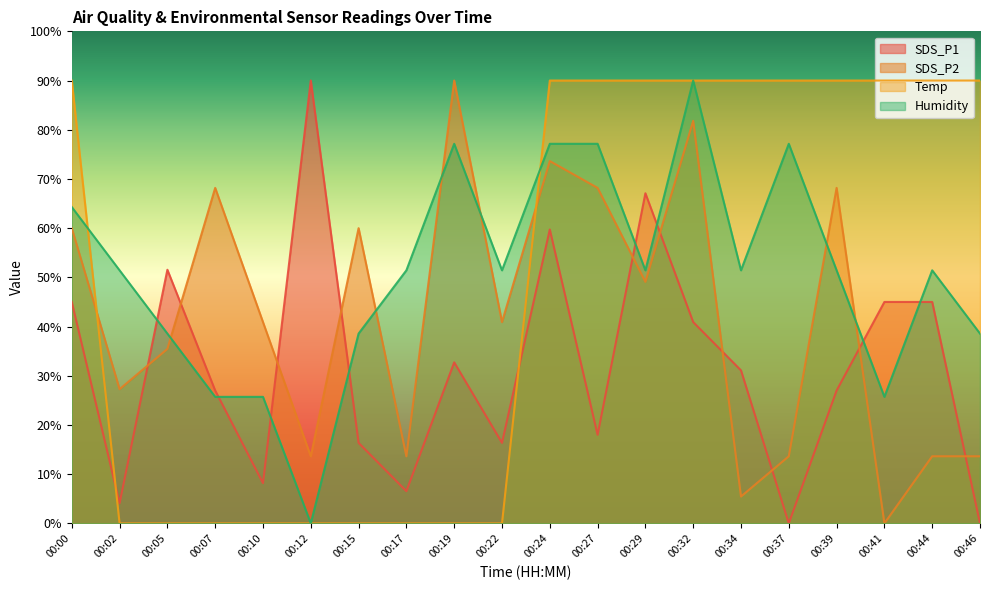

What is the average value of the Temp series?

49.5